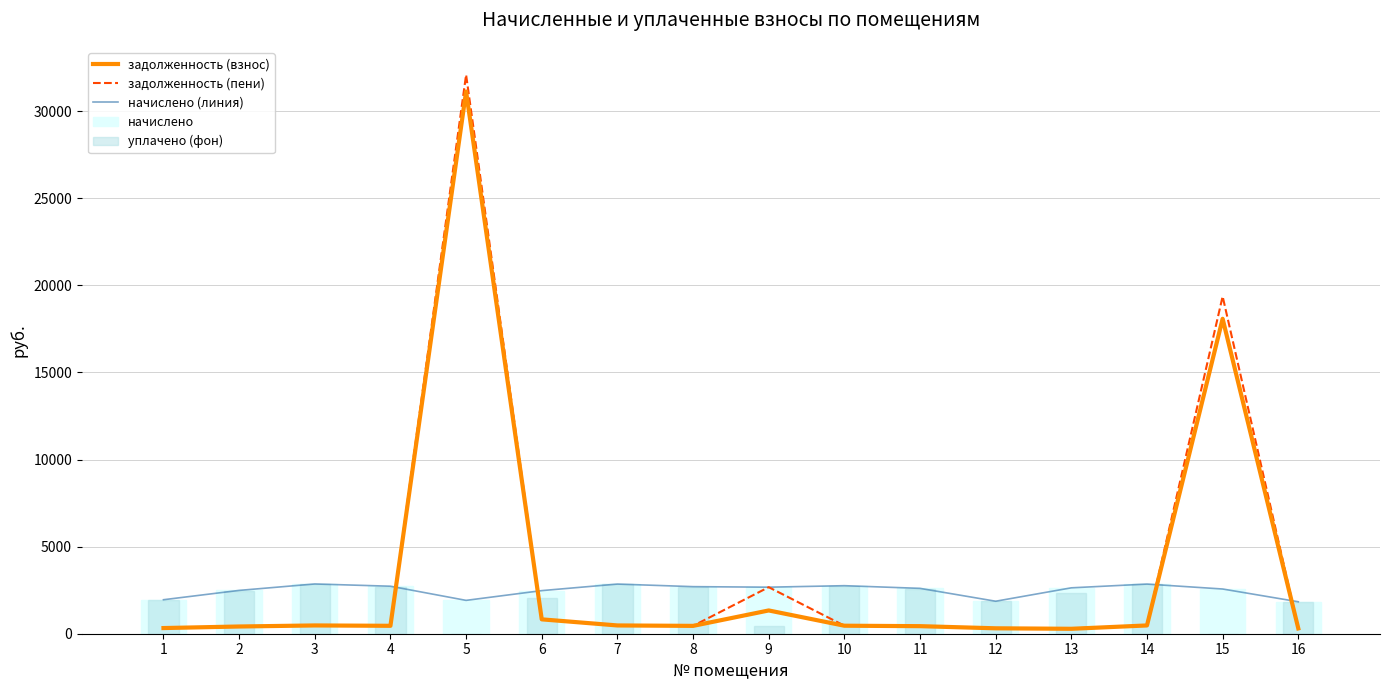

What is the maximum value for начислено (линия)?

2856.4